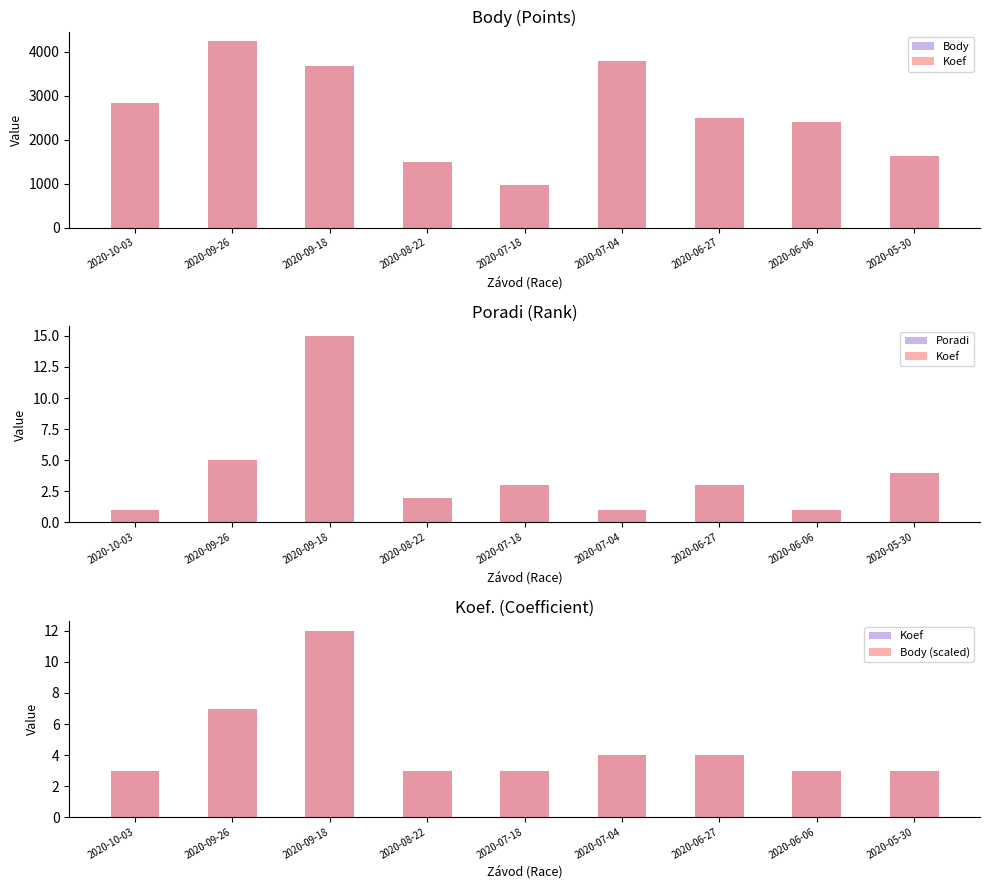

Reading left to right, what are all the values shown in this chart?

Body: 2838	4243	3661	1497	969	3784	2496	2400	1621
Koef: 3	7	12	3	3	4	4	3	3
Poradi: 1	5	15	2	3	1	3	1	4
Body (scaled): 3	7	12	3	3	4	4	3	3